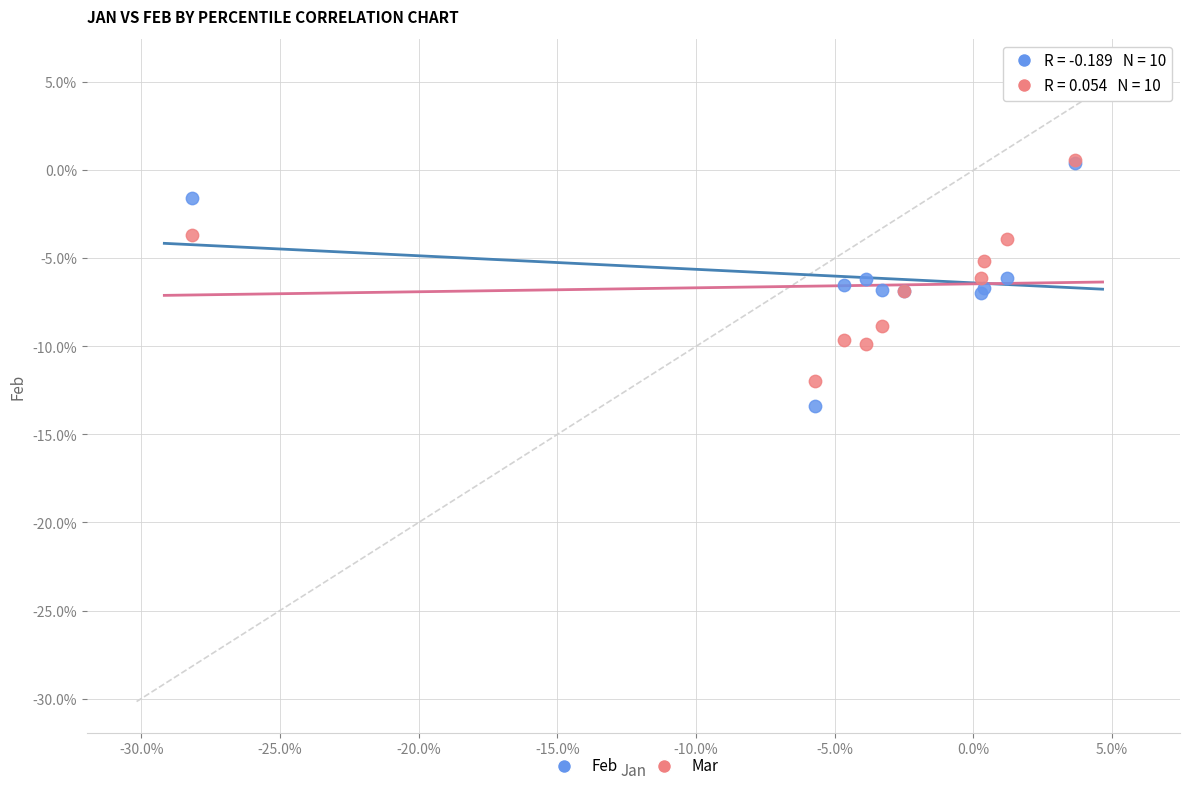

What are all the series names shown in the legend?

Feb, Mar